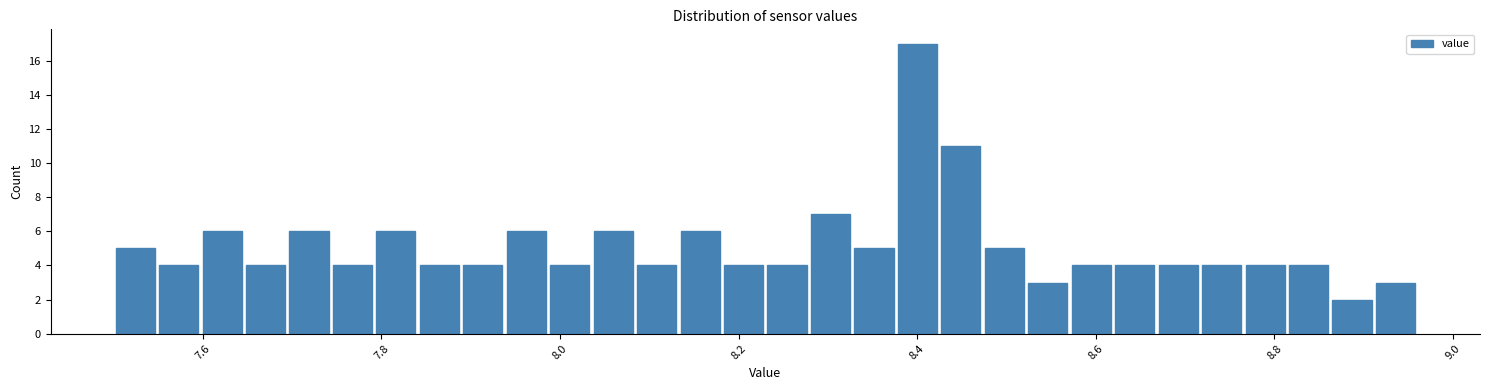

Read against the x-axis, roughly where is the centre of the tallest bar?

8.40